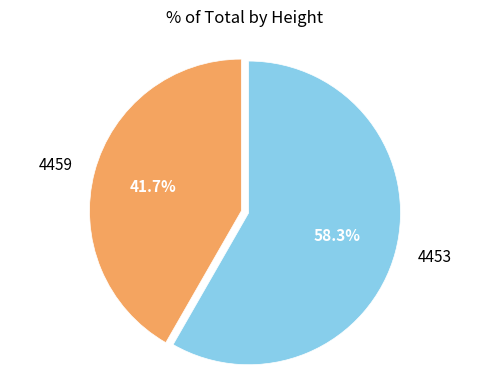

Which category accounts for the majority?

4453